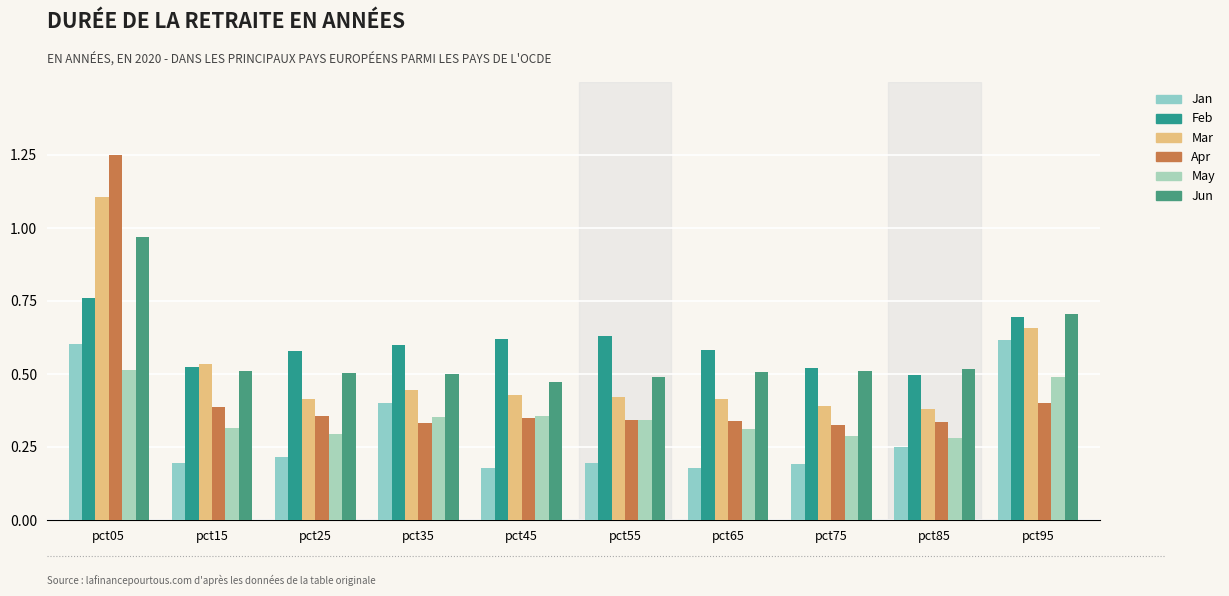

Count the Feb values in the range 0 to 1.

10